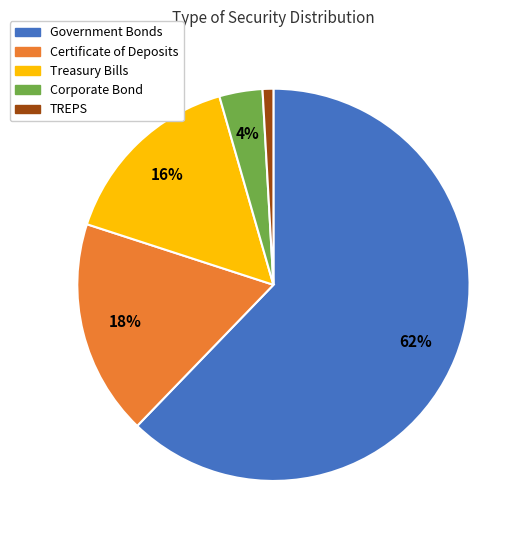

Between Corporate Bond and Treasury Bills, which is larger?

Treasury Bills